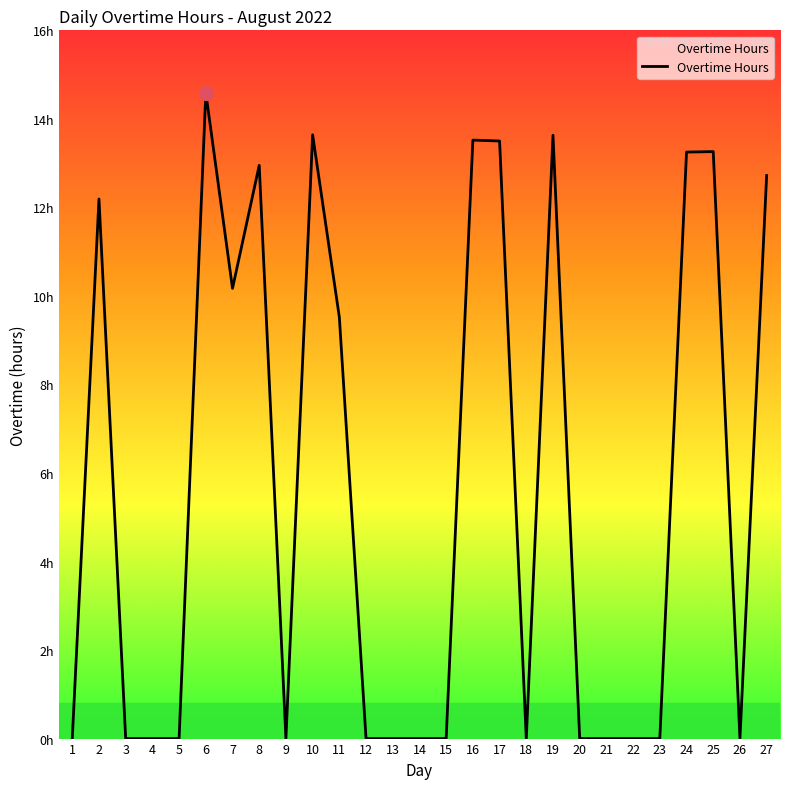

Reading right to left, list all the values displayed in this chart.

27=12.7	26=0.0	25=13.3	24=13.2	23=0.0	22=0.0	21=0.0	20=0.0	19=13.6	18=0.0	17=13.5	16=13.5	15=0.0	14=0.0	13=0.0	12=0.0	11=9.5	10=13.6	9=0.0	8=12.9	7=10.2	6=14.6	5=0.0	4=0.0	3=0.0	2=12.2	1=0.0